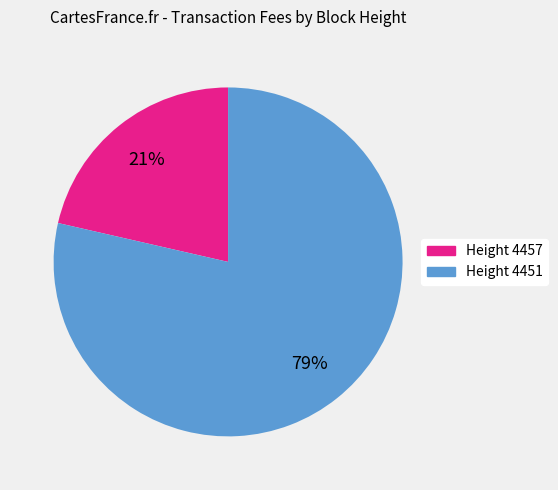

To the nearest percent, what is the average slice percentage?

50%